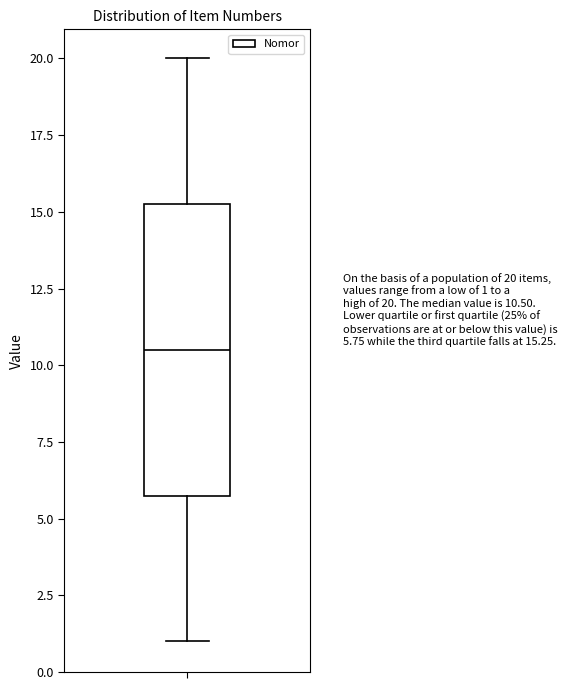

Where is the upper edge of the box on the y-axis? The values are not printed on the chart, so give them approximately, as read against the axis.

15.5